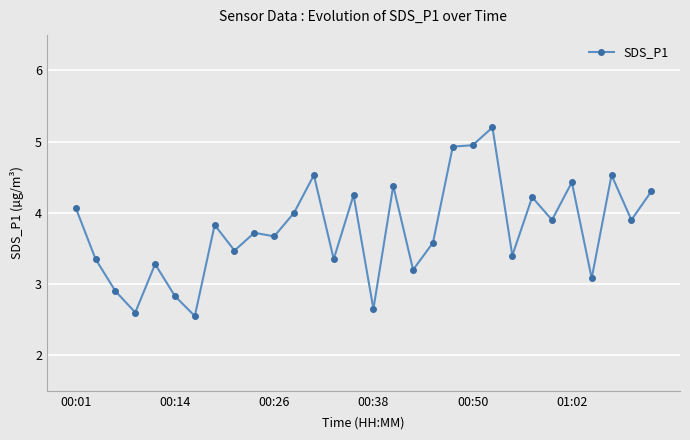

What is the difference between the second highest and minimum values?

2.4